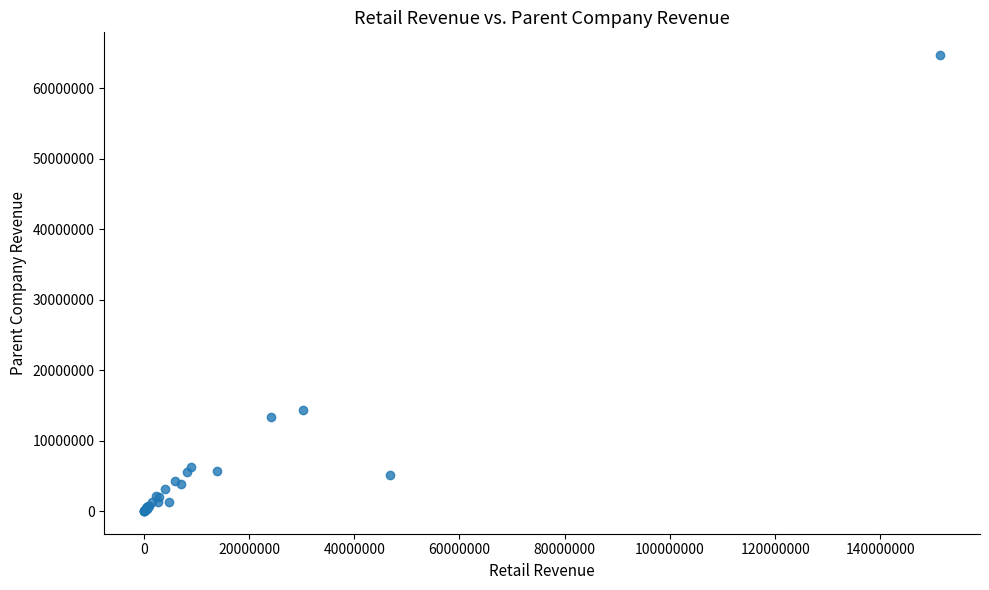

What Y value in the scatter plot is closest to 32392677?

14411843